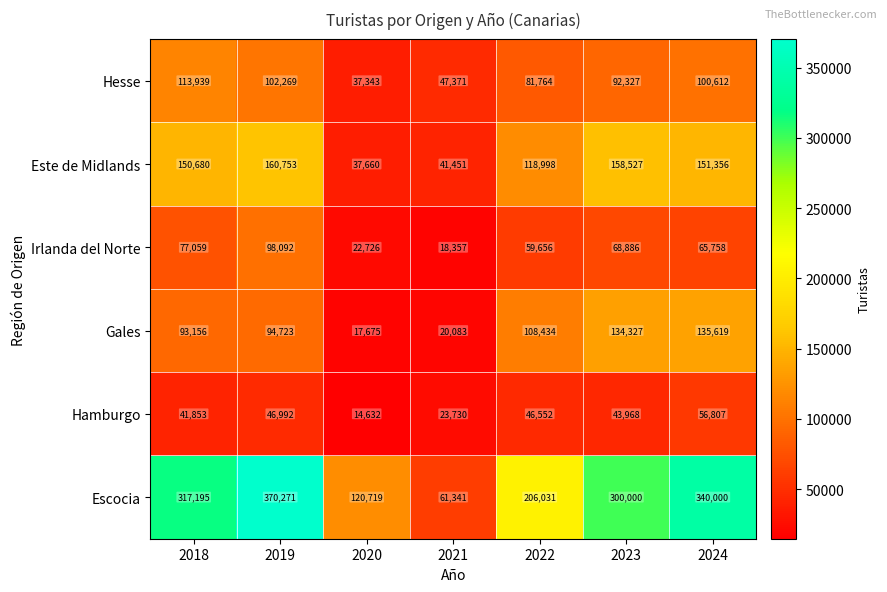

The Gales series shows 94723 at 2019. True or false?

True